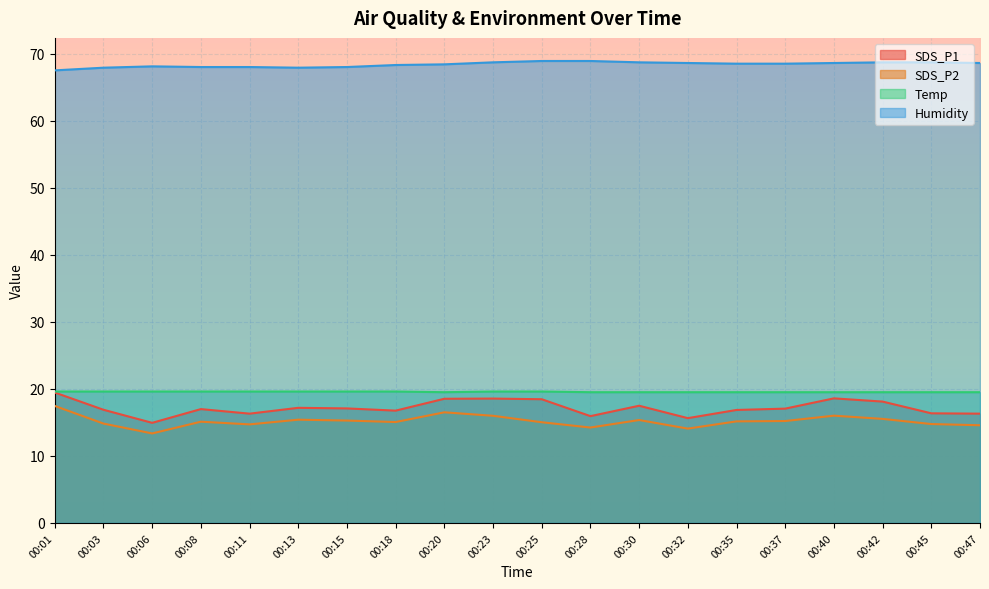

What is the value of the Humidity point at the 4th from the left?

68.0